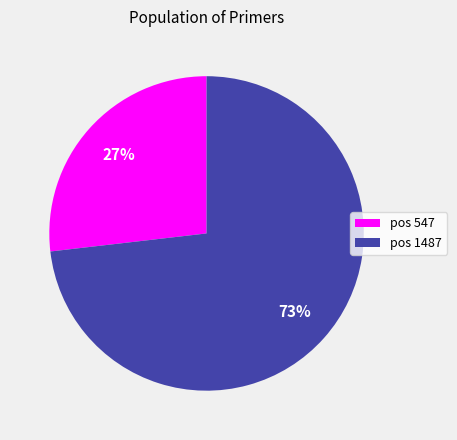

Is the sum of pos 547 and pos 1487 greater than half?

Yes